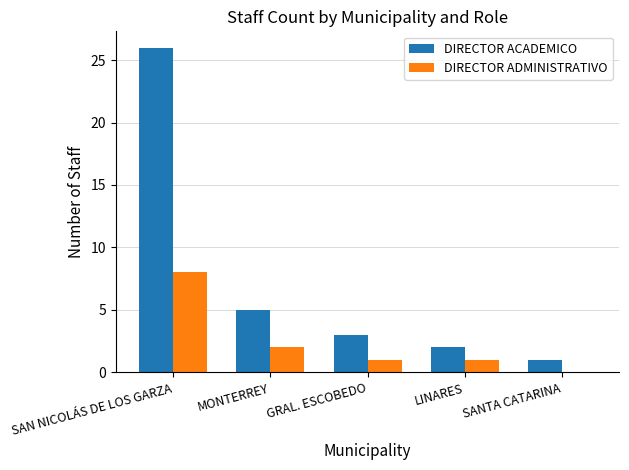

True or false: DIRECTOR ACADEMICO has a value of 1 at SANTA CATARINA.

True